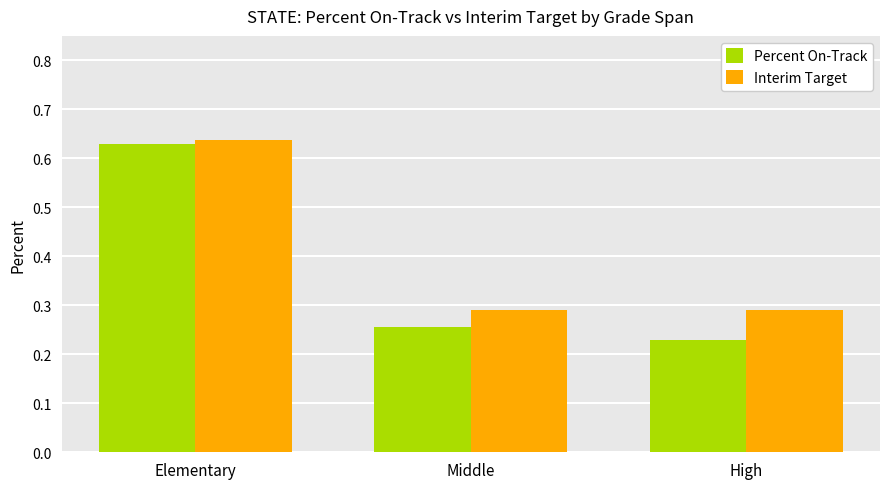

List the labels in order of Percent On-Track value, smallest first.

High, Middle, Elementary